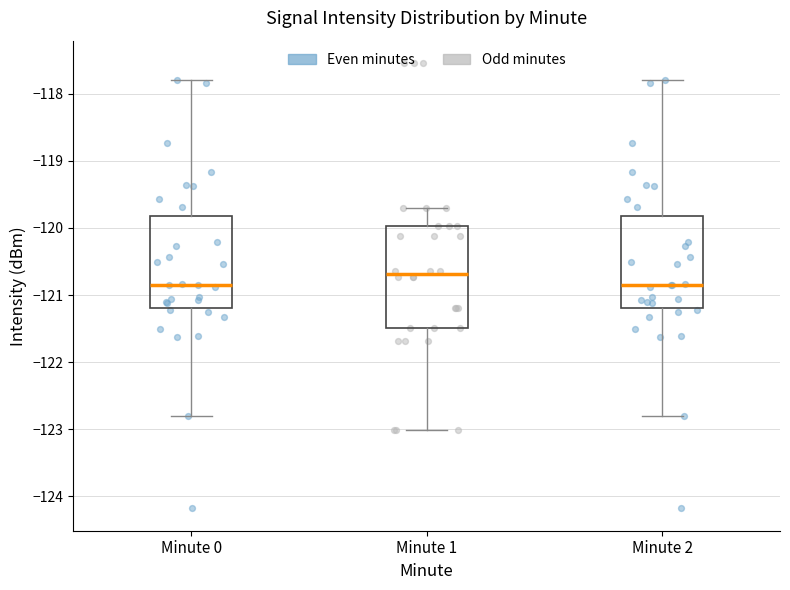

Where does the lower whisker of the box for Minute 2 end on the y-axis? The values are not printed on the chart, so give them approximately, as read against the axis.

-122.8